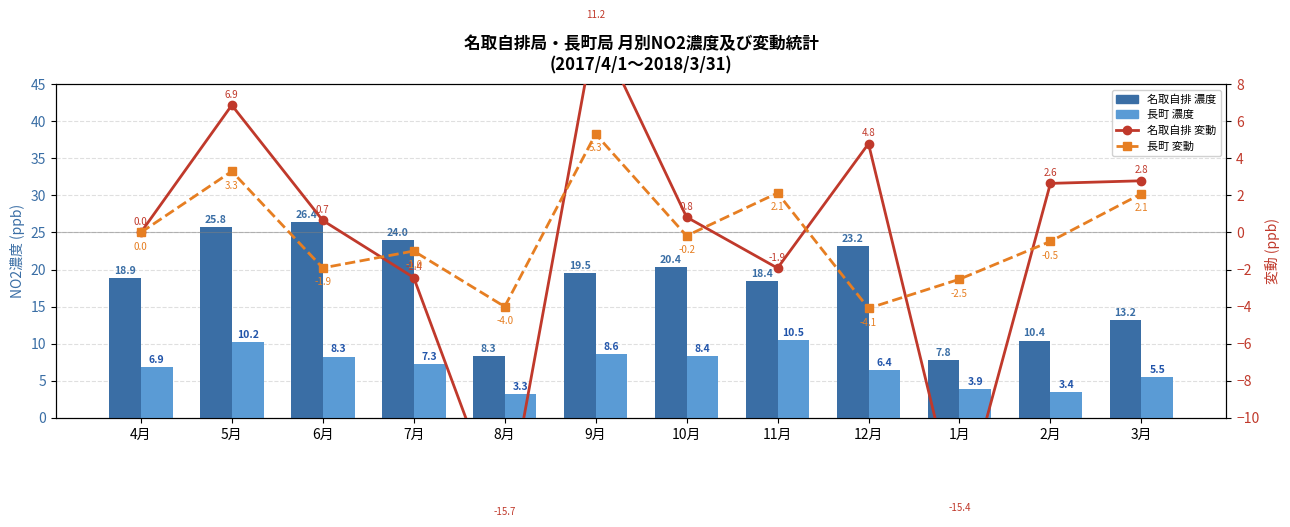

What is the difference between the 長町 変動 values at 2月 and 8月?

3.5